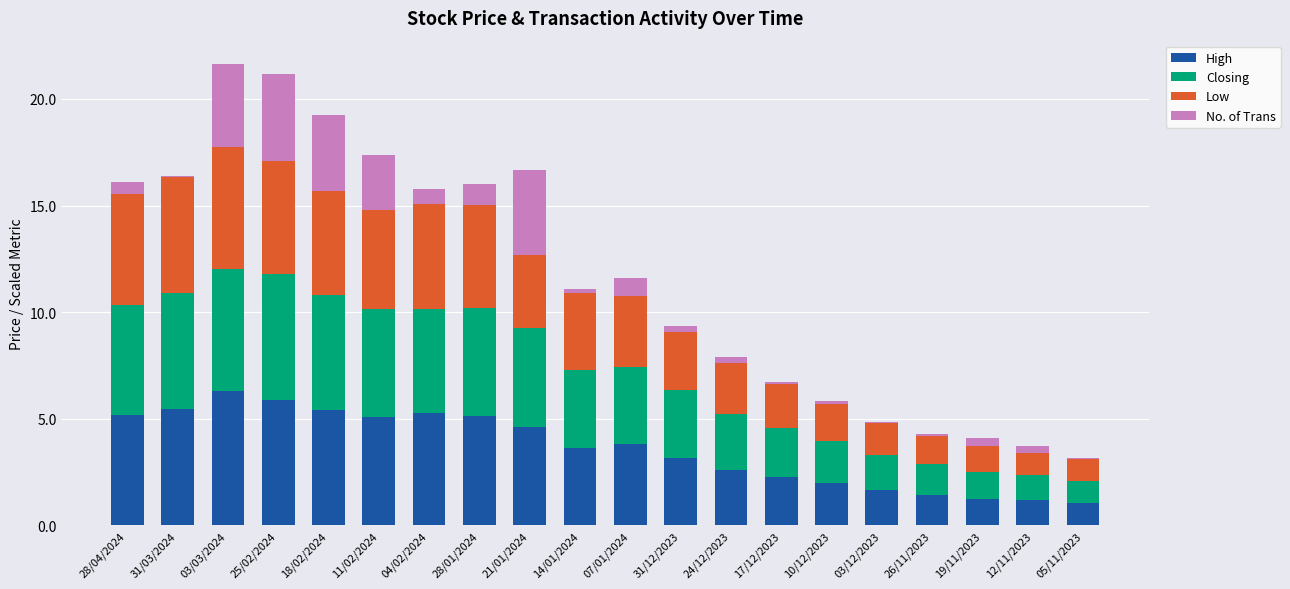

The value of High at 21/01/2024 is 2.4. True or false?

False